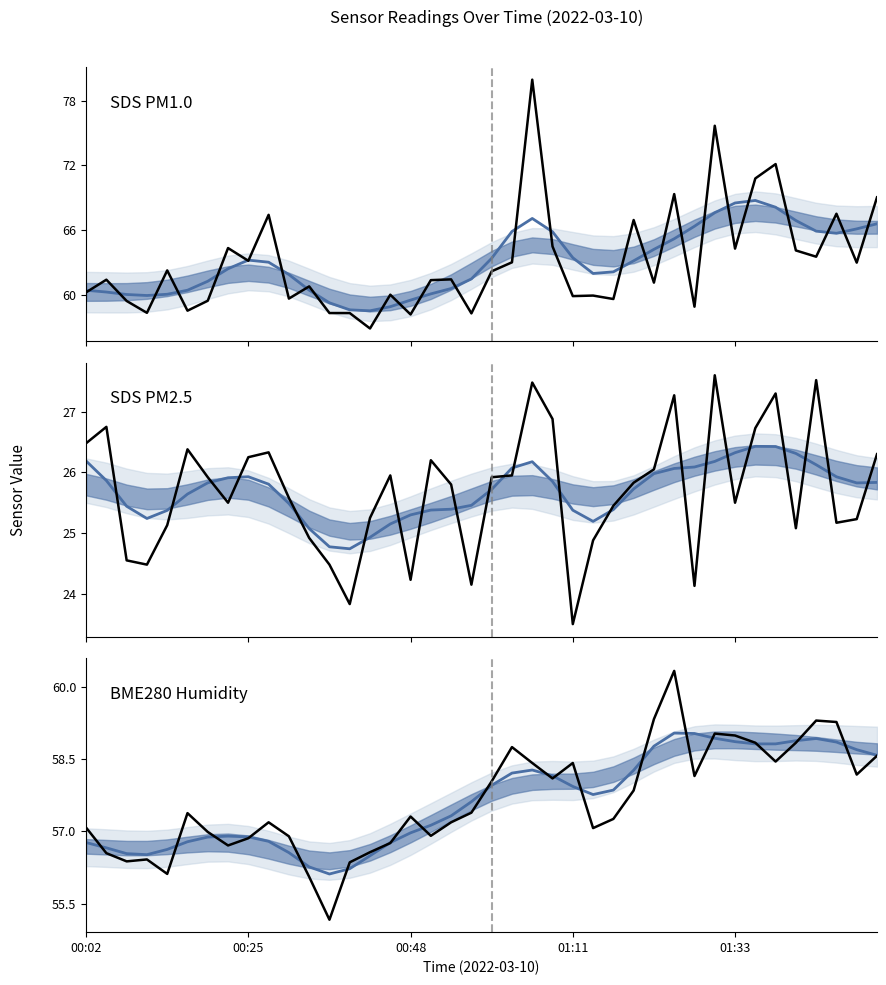

True or false: SDS PM2.5 has a value of 34.5 at 01:33.

False